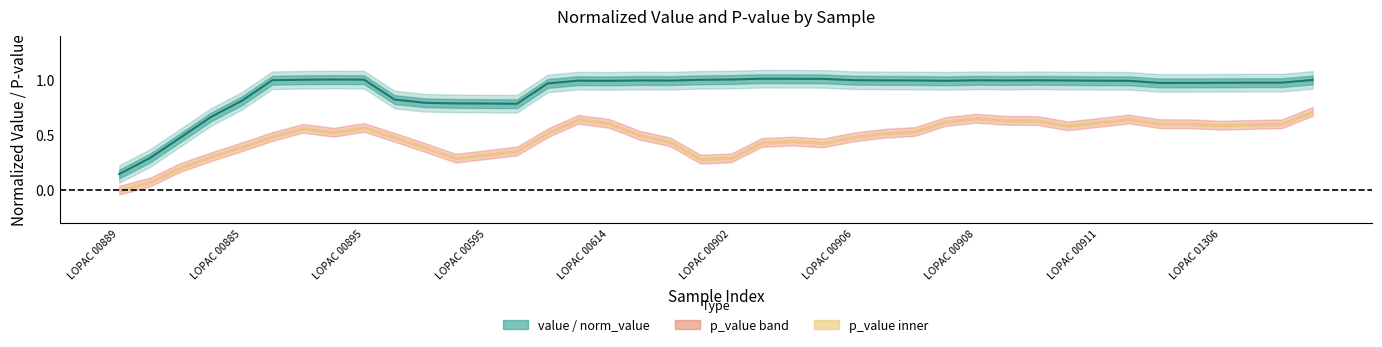

Read the value at 31.

1.0